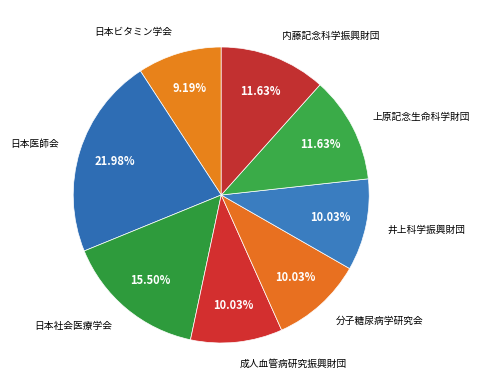

How many segments does this pie chart have?

8